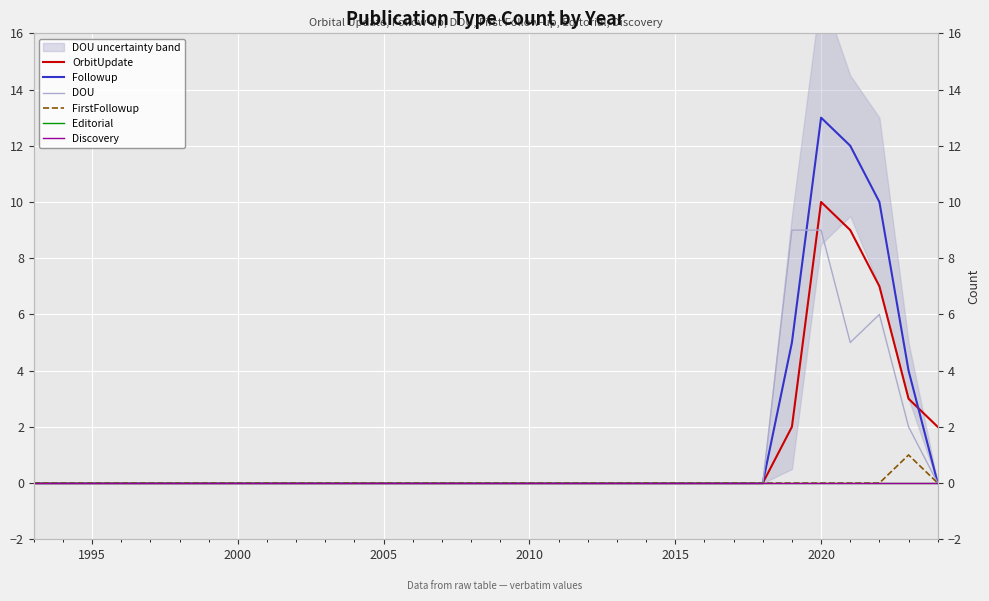

Is the value of Discovery at 2025 greater than the value of Followup at 14?

No